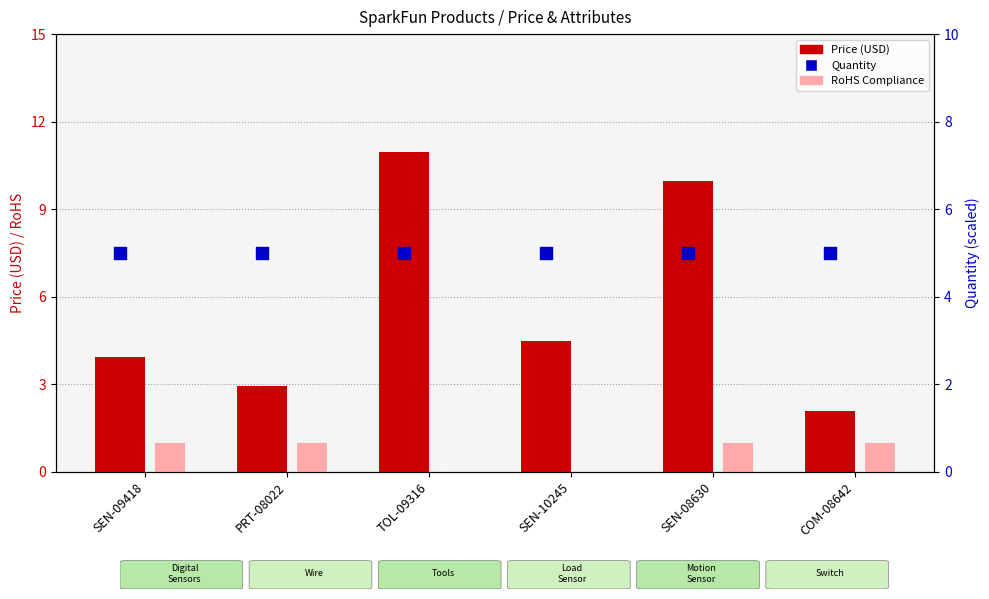

What are all the series names shown in the legend?

Price (USD), RoHS Compliance, Quantity